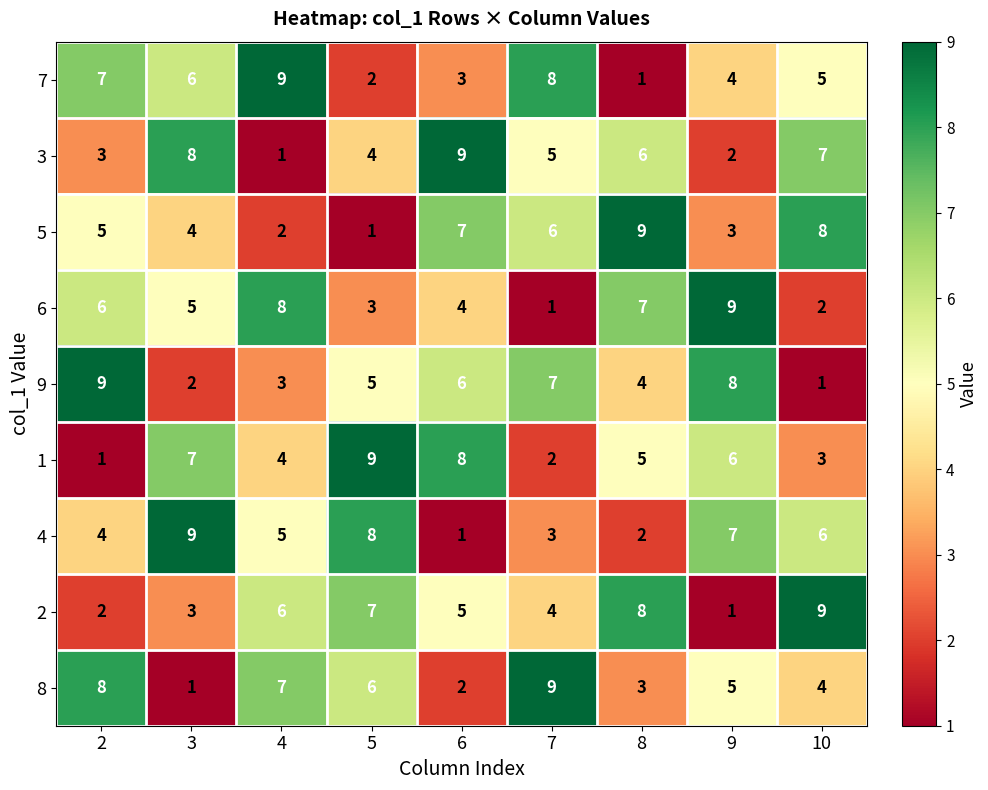

What is the spread (max minus min) of values at 10?

8